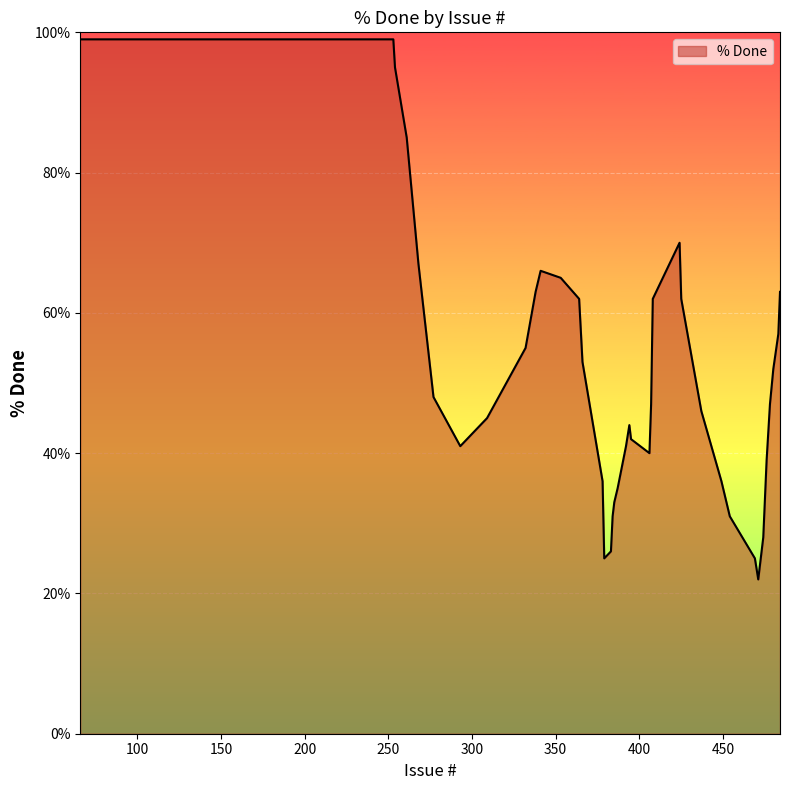

Does the chart display data point markers on the line(s)?

No